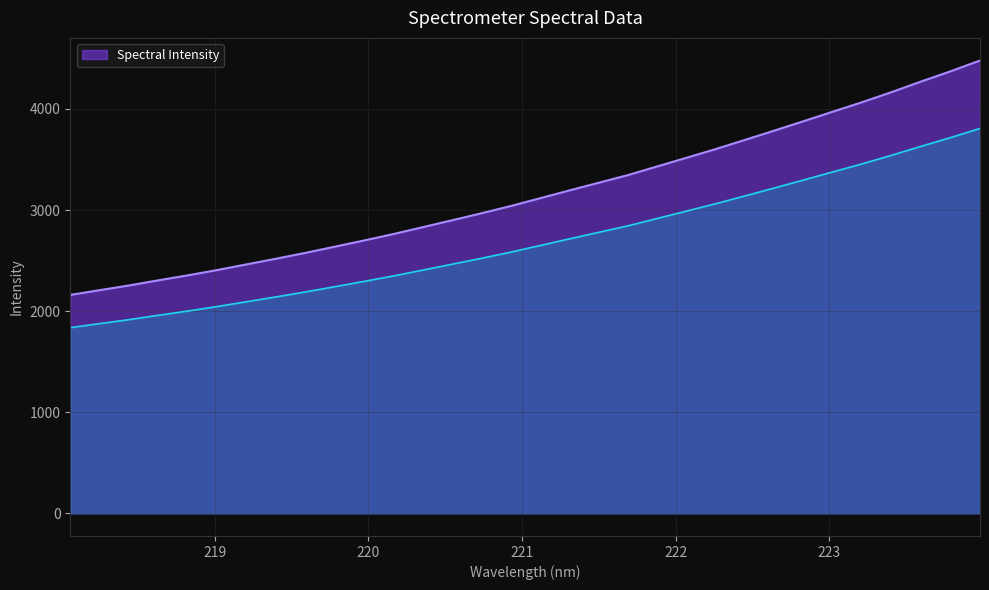

List the labels in order of value, smallest first.

218.0596, 218.2508, 218.442, 218.6332, 218.8244, 219.0156, 219.2067, 219.3979, 219.589, 219.7801, 219.9712, 220.1623, 220.3533, 220.5444, 220.7354, 220.9264, 221.1174, 221.3083, 221.4993, 221.6902, 221.8812, 222.0721, 222.263, 222.4538, 222.6447, 222.8355, 223.0264, 223.2172, 223.408, 223.5987, 223.7895, 223.9802